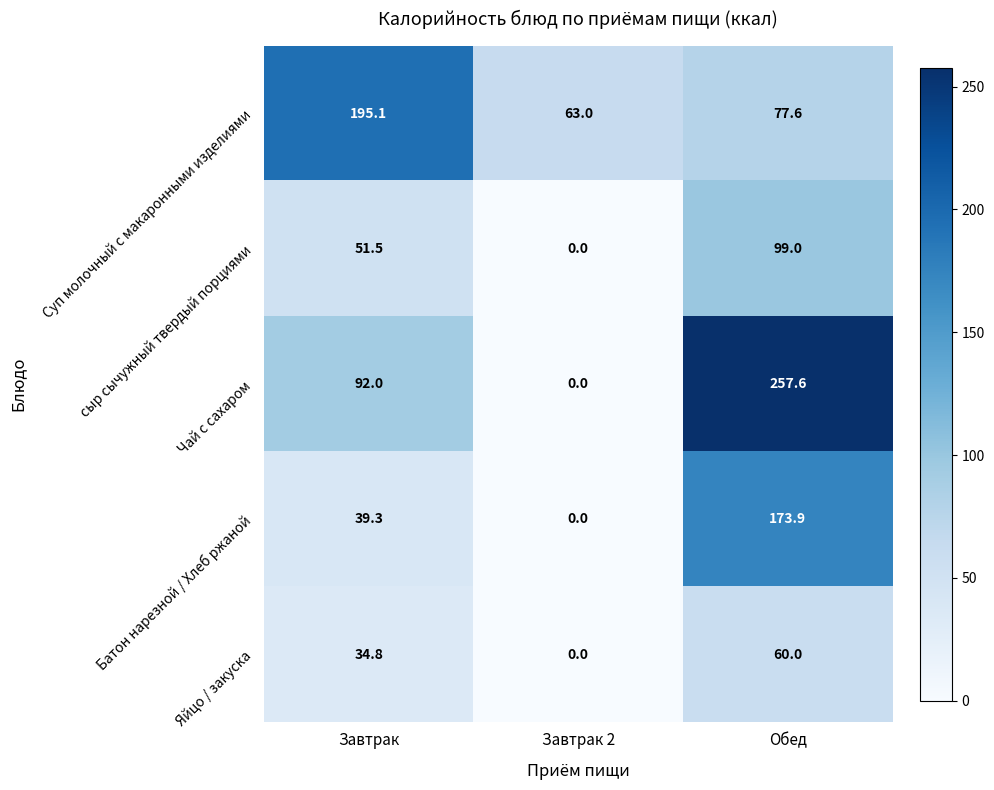

The Суп молочный с макаронными изделиями series shows 195.1 at Завтрак. True or false?

True